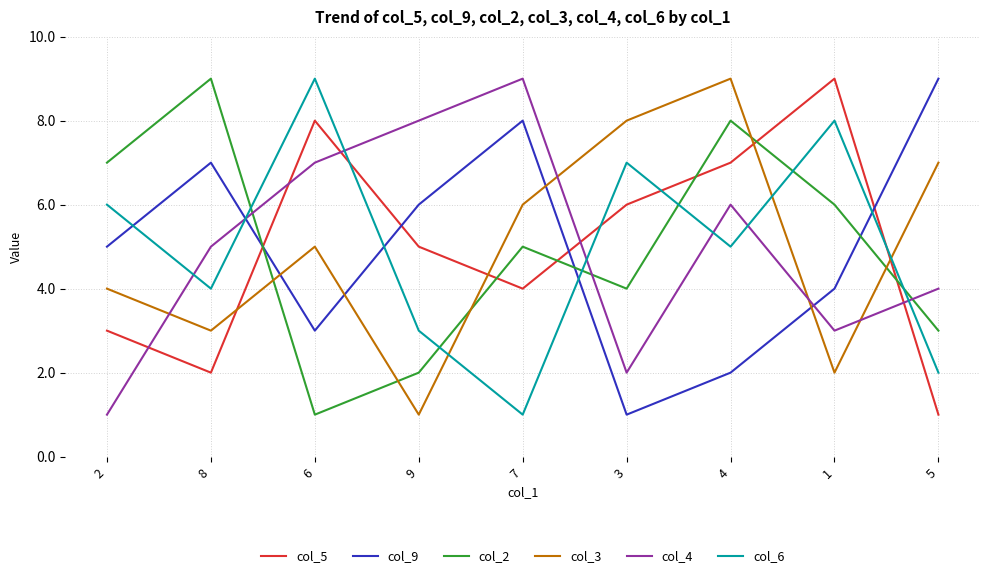

Between 3 and 1, which series saw the biggest shift?

col_3